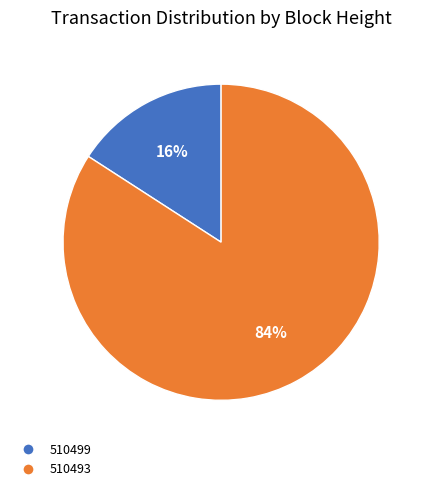

What percentage is the 510499 slice, to the nearest percent?

16%